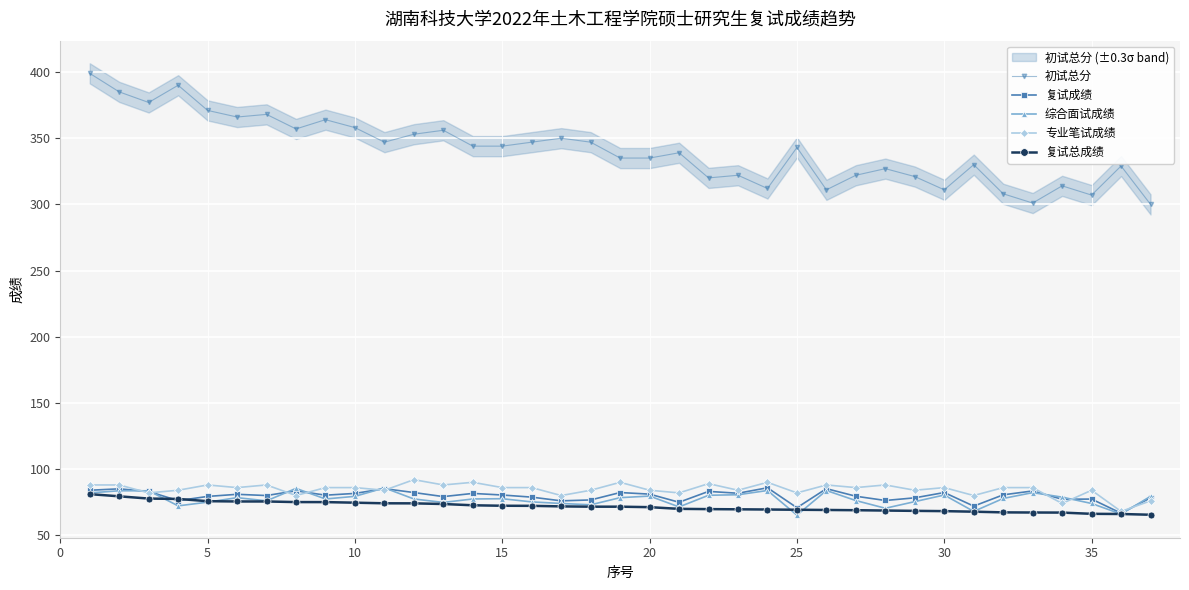

What is the highest value of the 复试成绩 series?

85.9